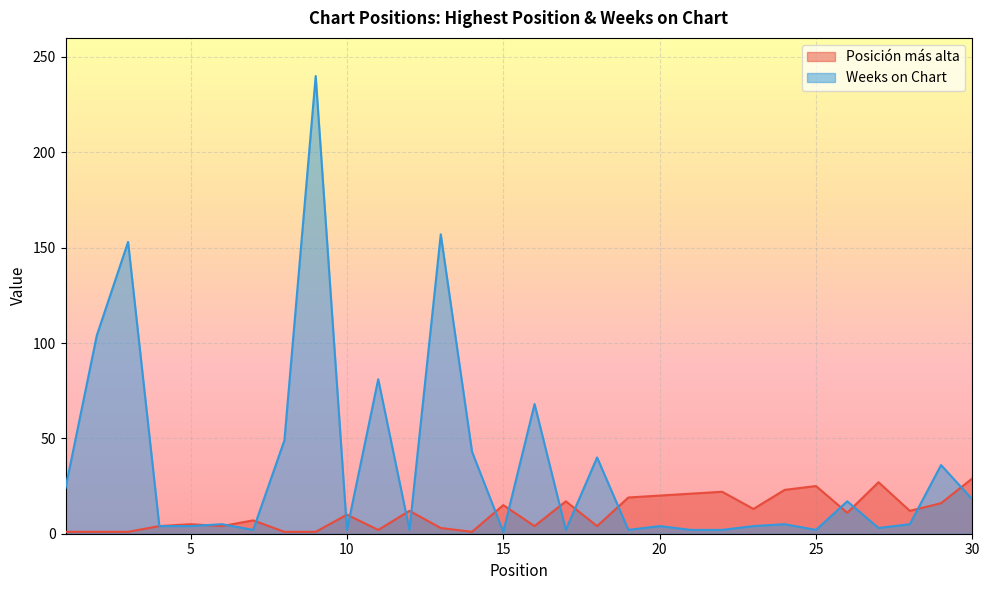

What is the value of the Weeks on Chart point at the 15th from the left?

1